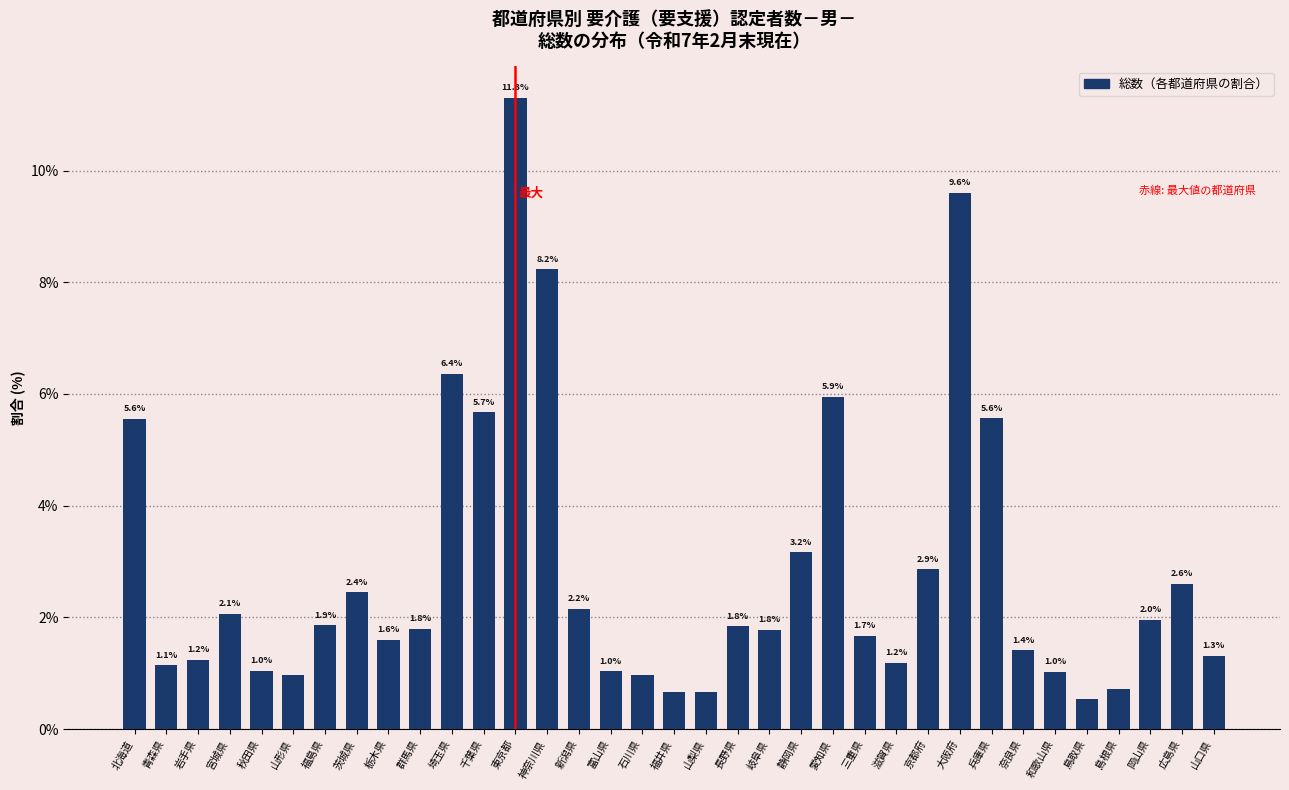

What is the average value?

2.9